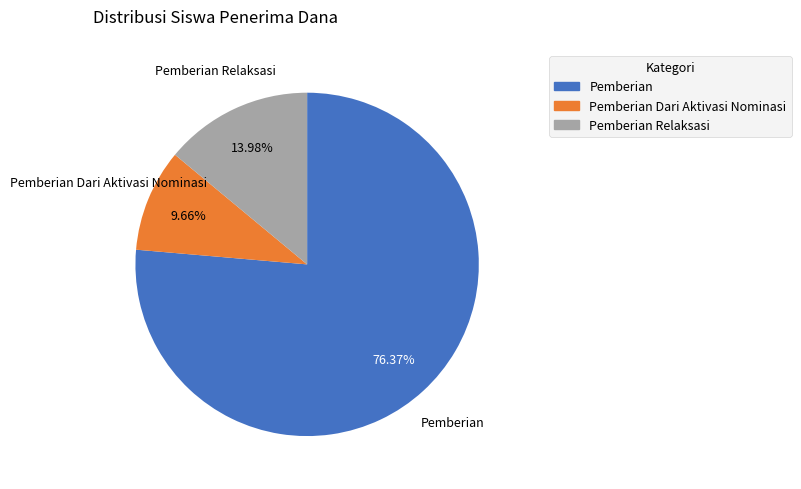

Does any single category account for the majority?

Yes